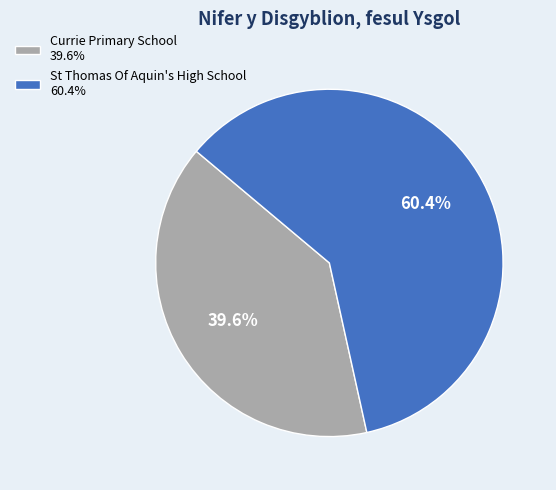

To the nearest percent, what is the difference between the Currie Primary School and St Thomas Of Aquin's High School slice percentages?

21%